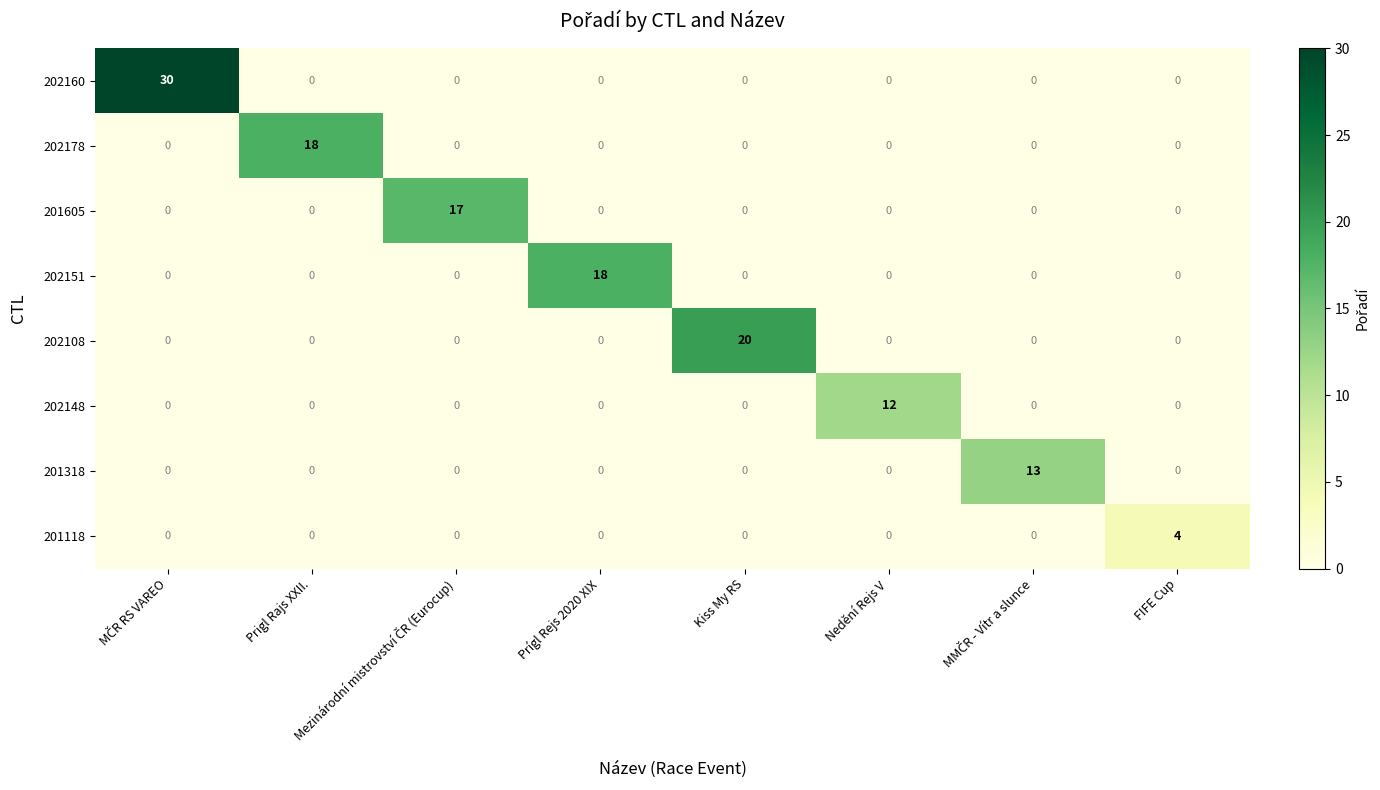

What is the sum of all 202160 values?

30